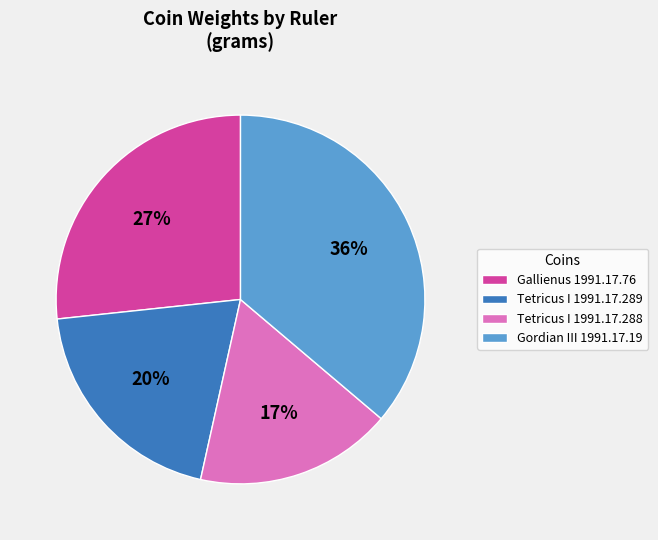

To the nearest percent, what is the difference between the largest and smallest slice percentages?

19%